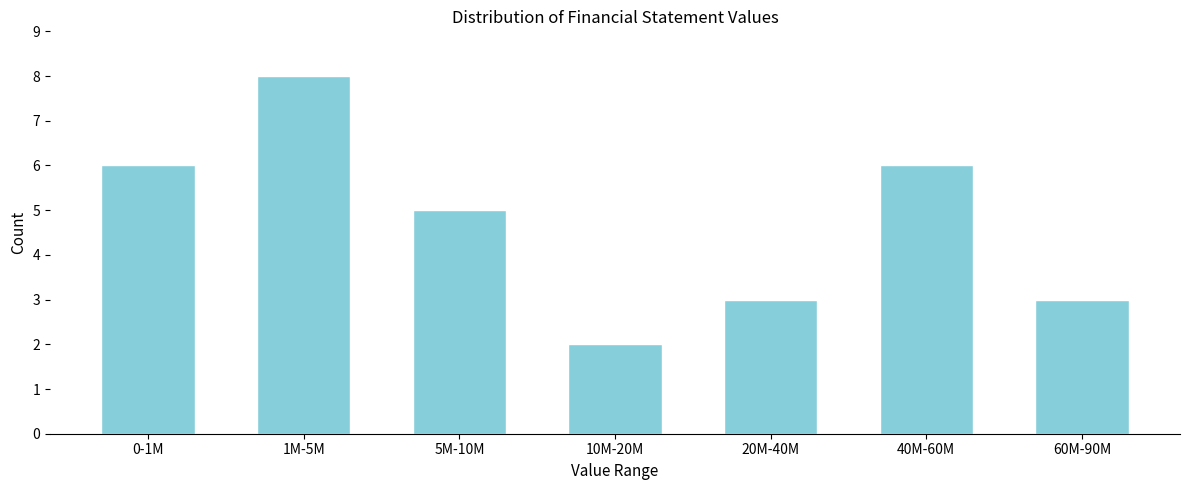

Reading left to right, transcribe all the data shown in this chart.

6	8	5	2	3	6	3